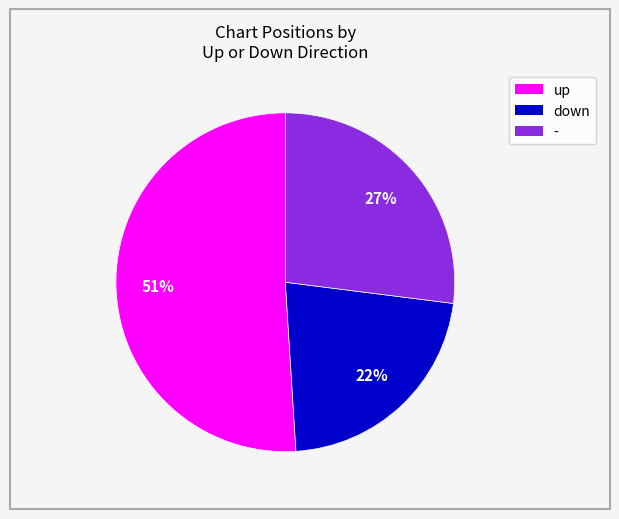

Do down and up together represent more than half of the pie?

Yes